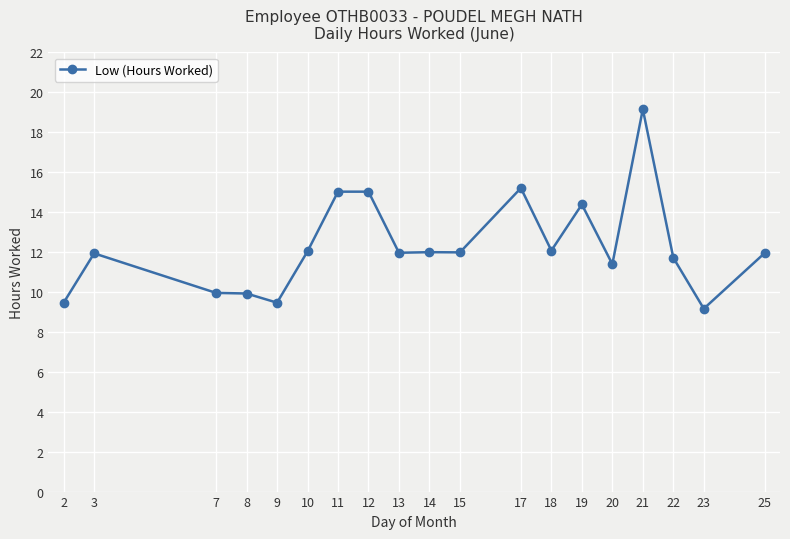

Which label corresponds to the smallest value in the chart?

23